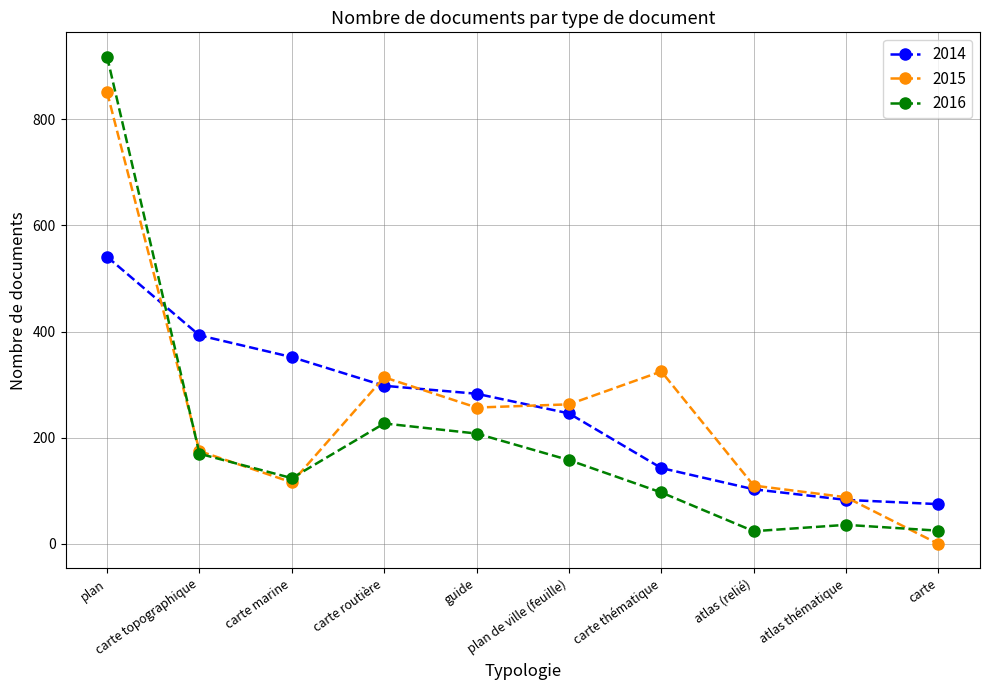

What is the lowest value of the 2014 series?

75